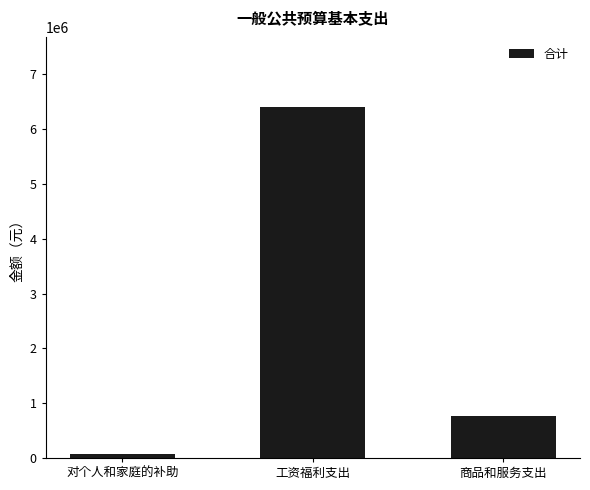

Rank the categories by value from highest to lowest.

工资福利支出, 商品和服务支出, 对个人和家庭的补助